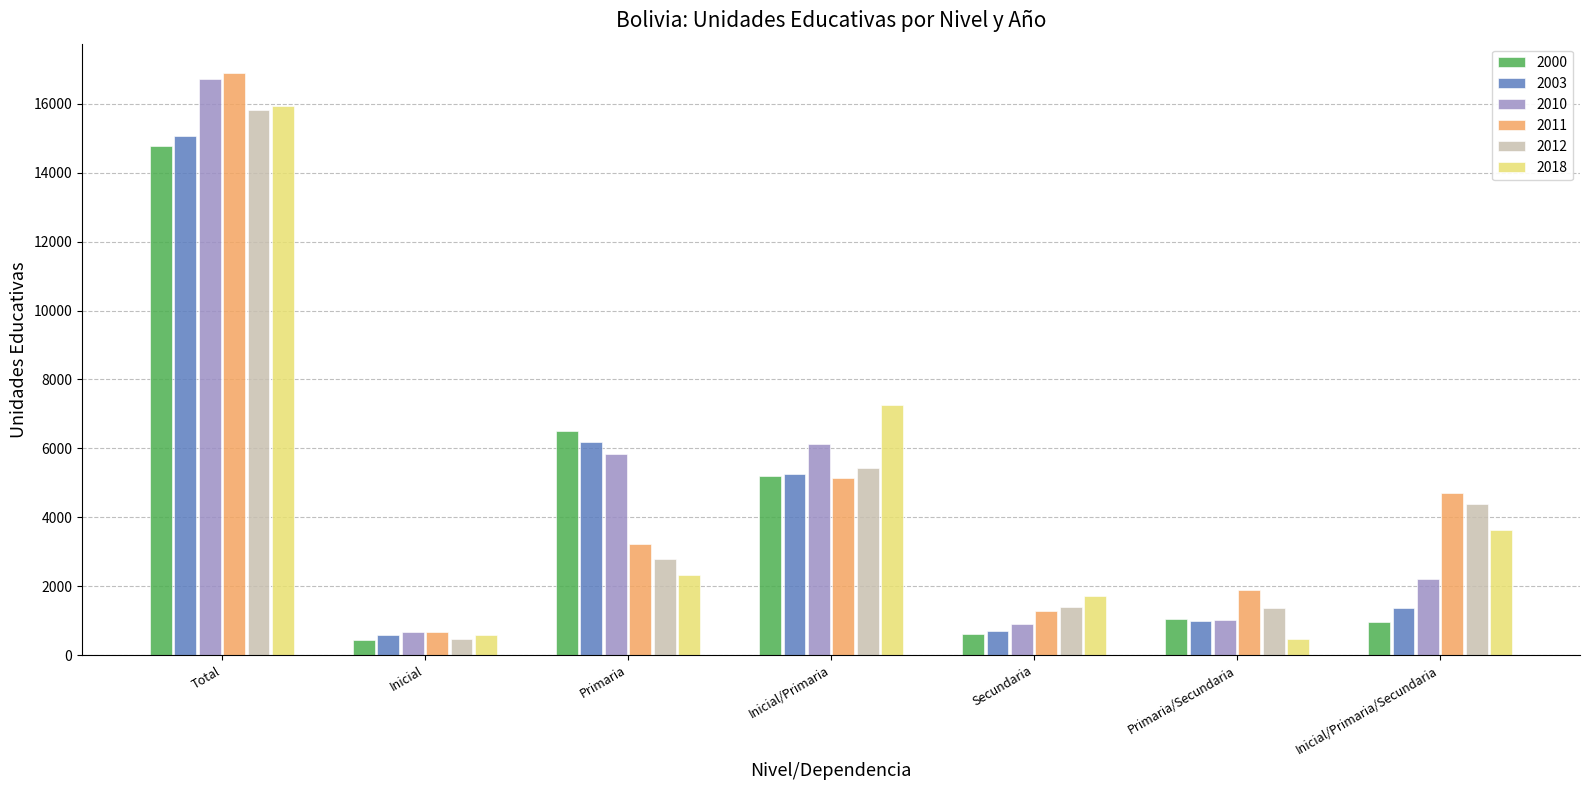

At which category is the sum across all series the highest?

Total